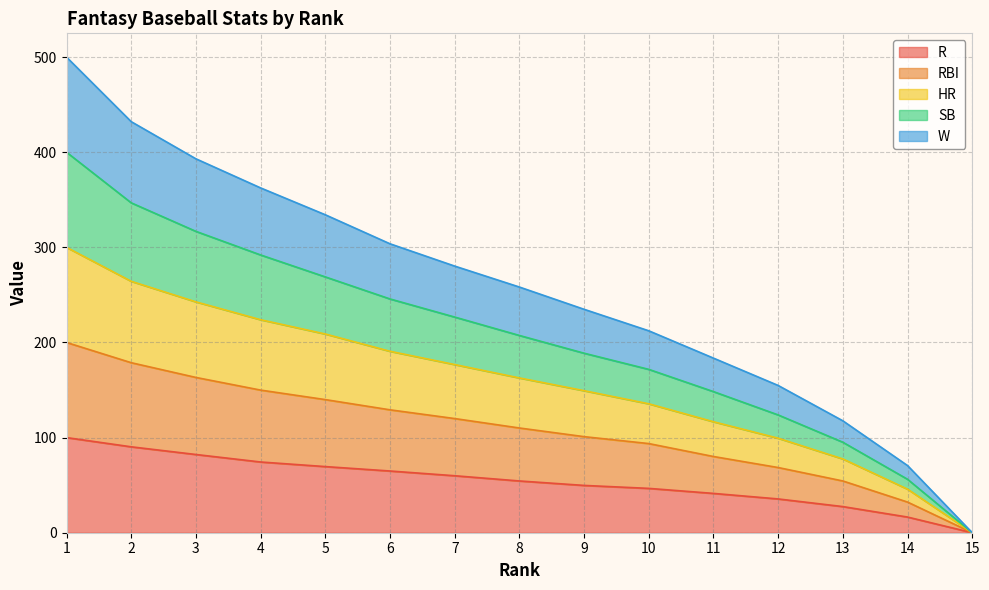

At how many categories does at least one series exceed 356?

4